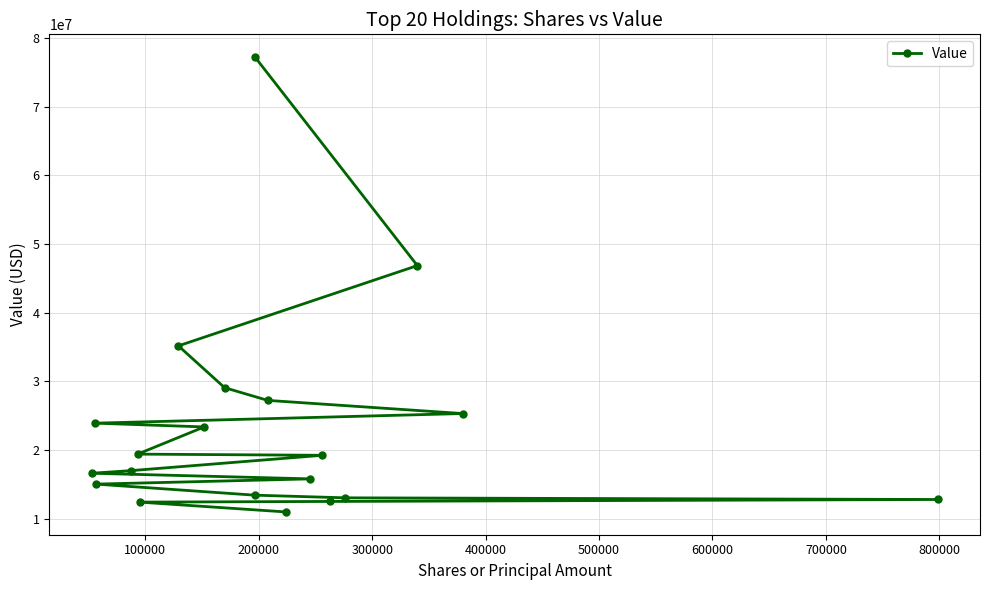

What is the value of the 17th point from the left?

13044555